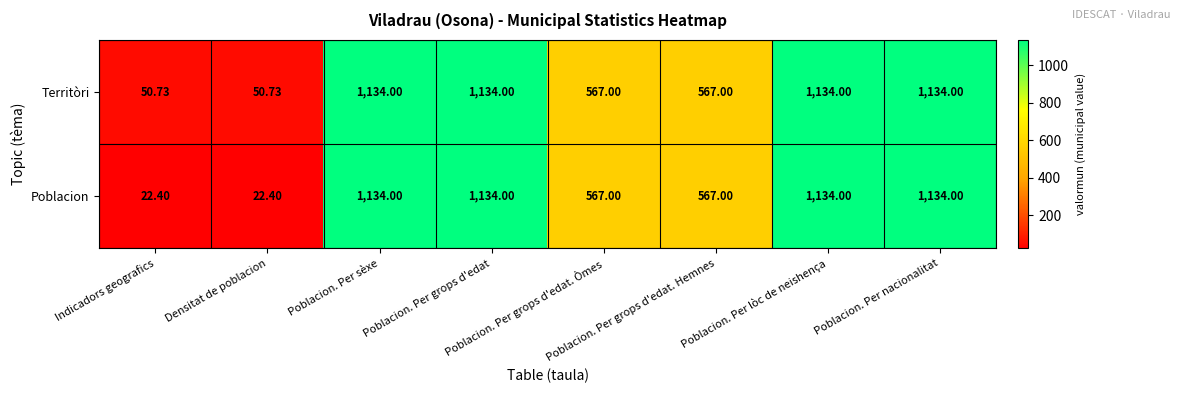

Which series has the widest spread of values?

Poblacion